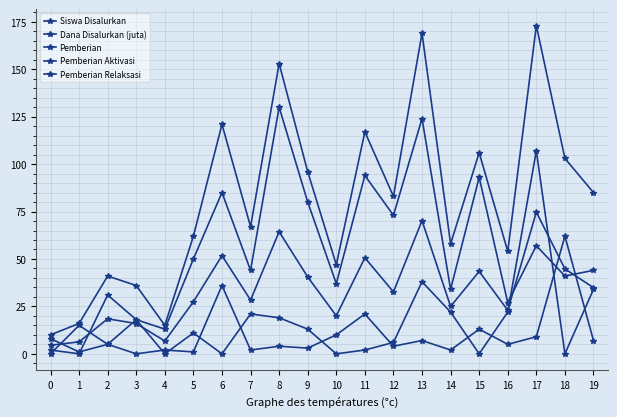

What is the sum of all Siswa Disalurkan values?

1612.0